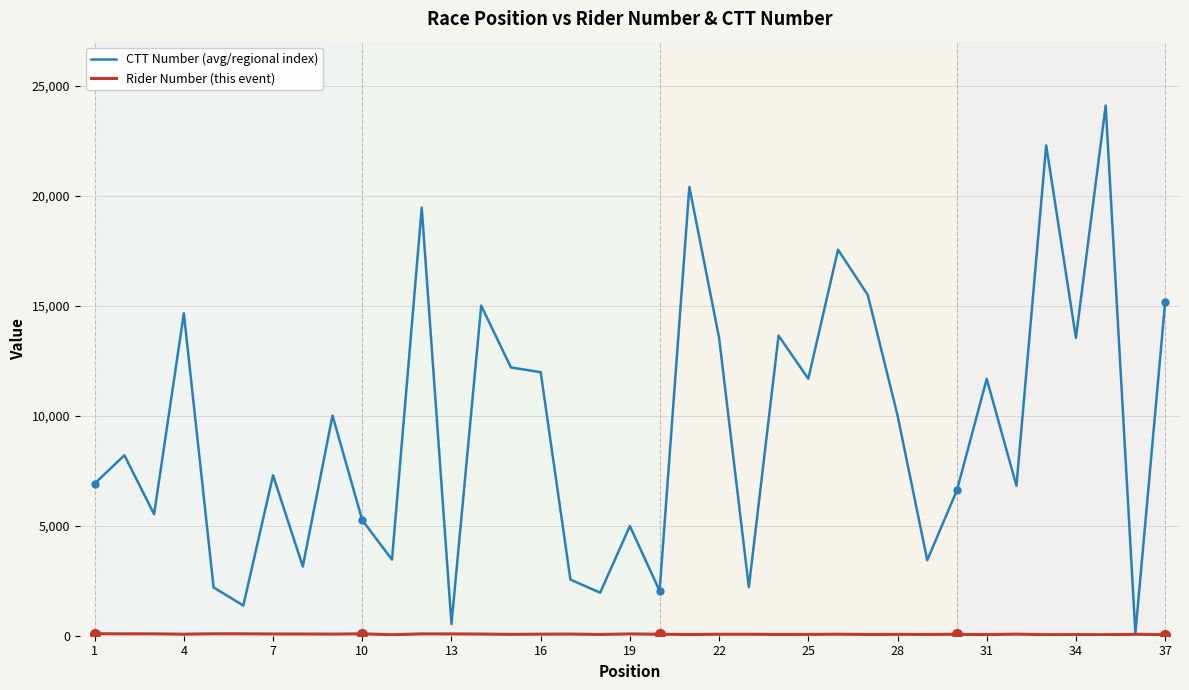

What is the maximum value shown in the chart?

24096